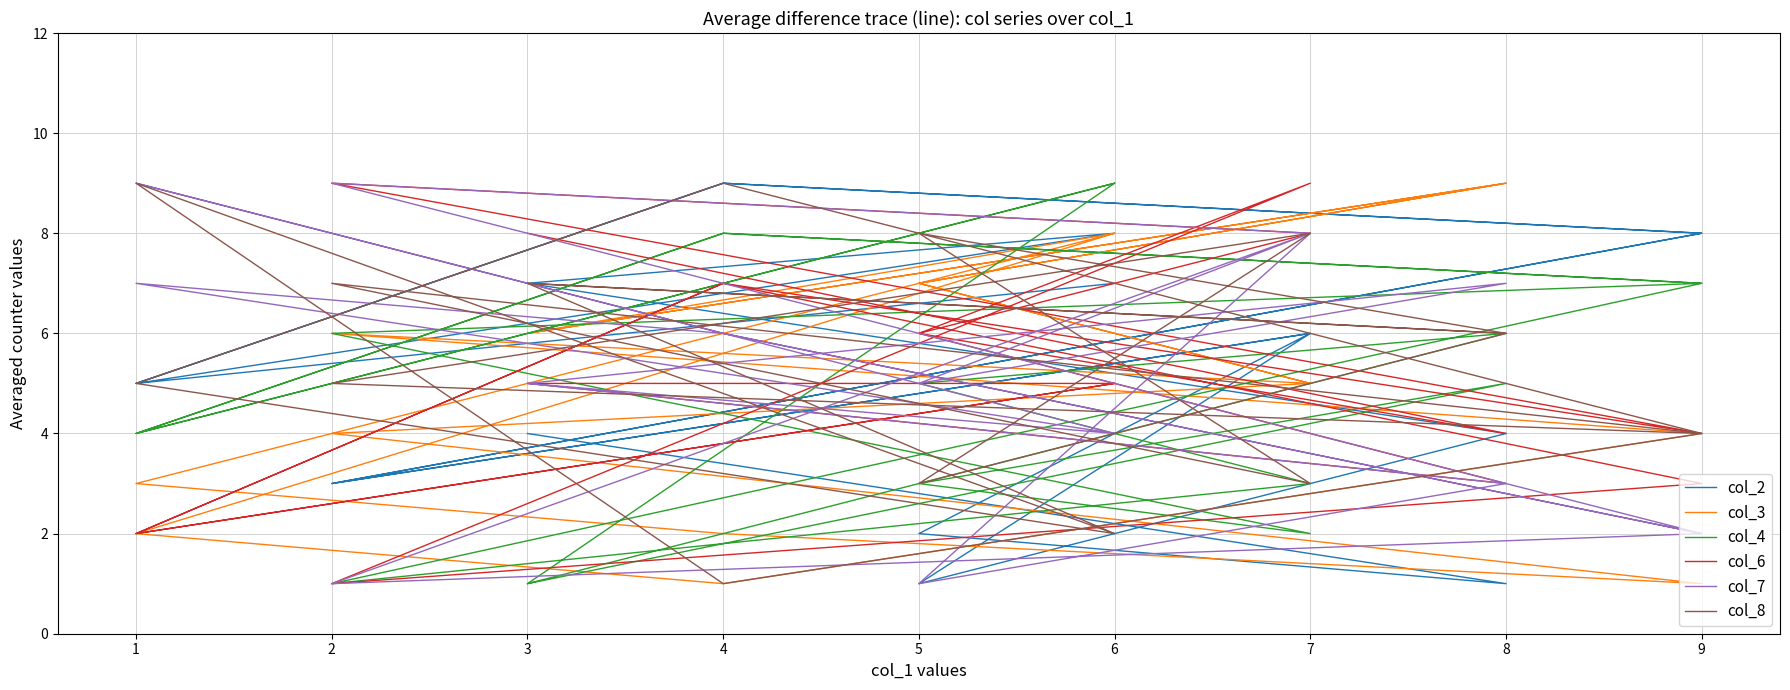

Count the col_6 values in the range 3 to 7.

11